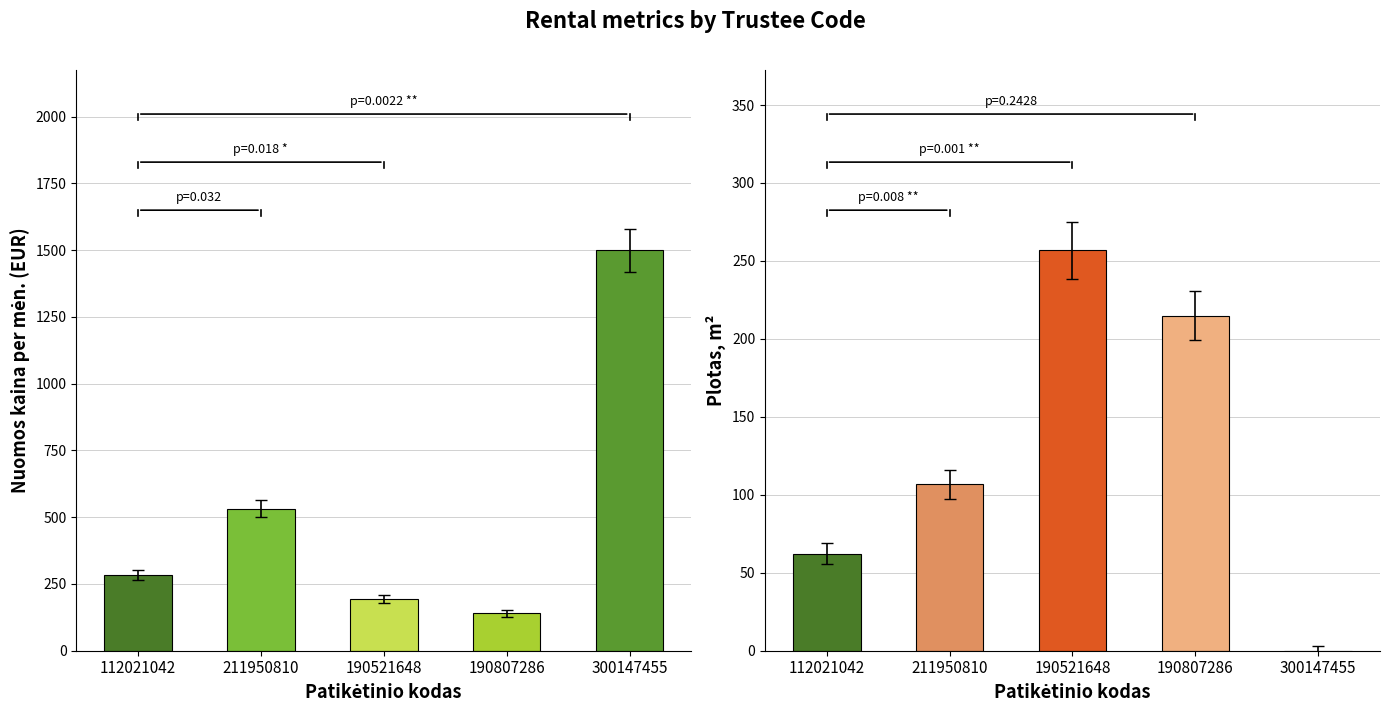

The Plotas m2 series shows 97.3 at 211950810. True or false?

True